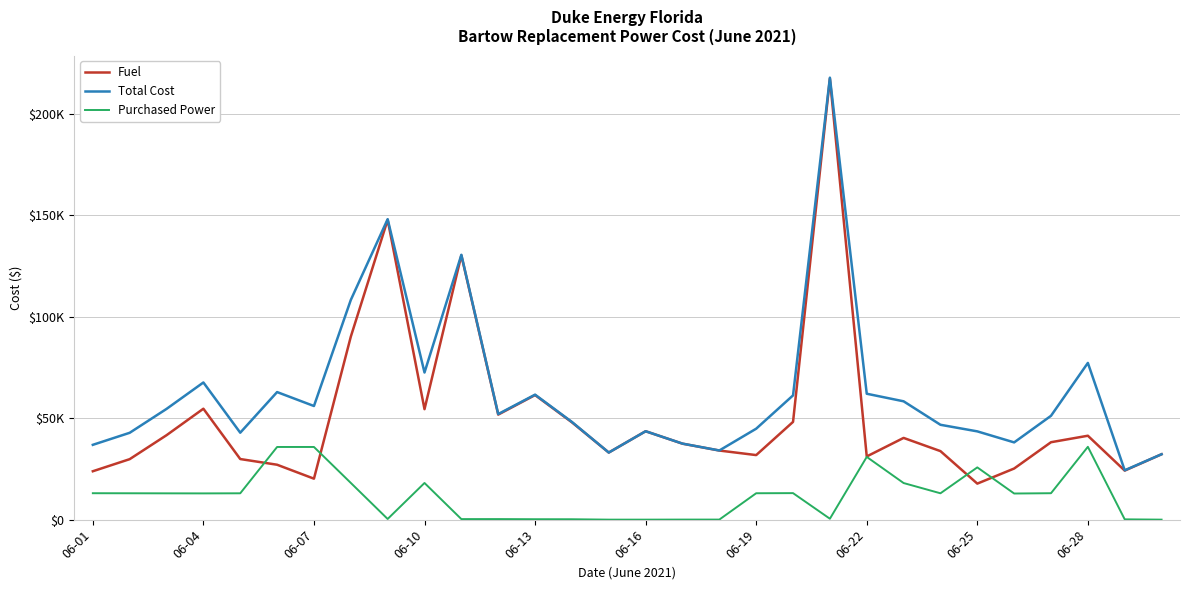

What are all the series names shown in the legend?

Fuel, Total Cost, Purchased Power